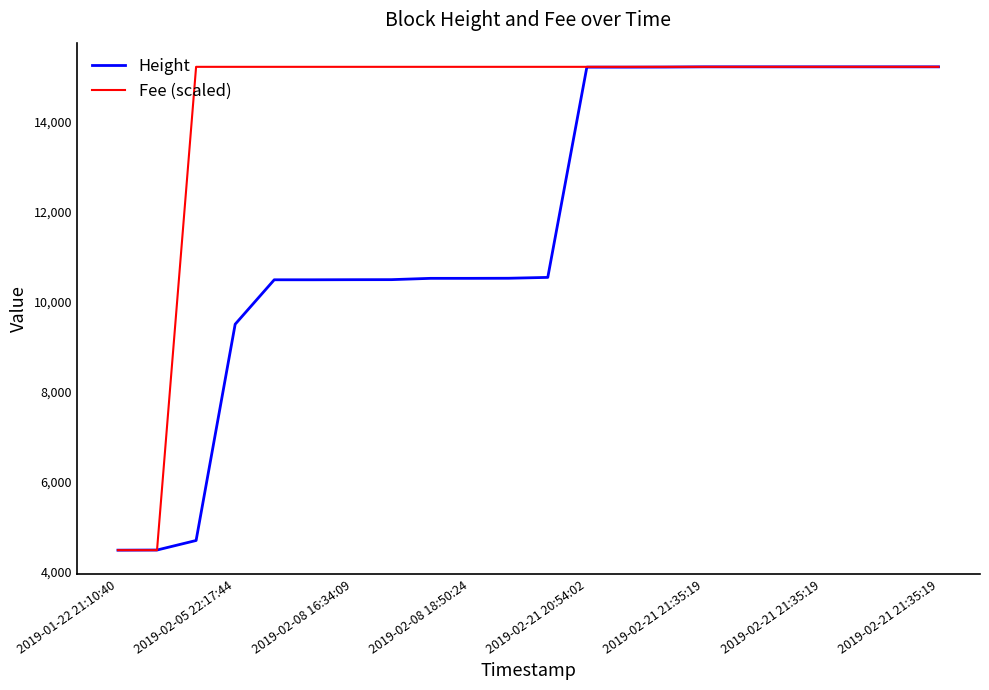

Which series has the largest total across all categories?

Fee (scaled)